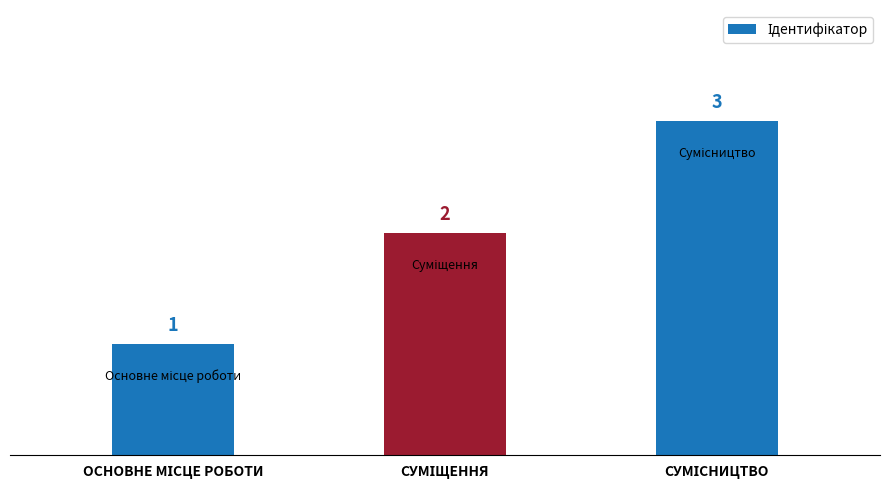

How many bars are there in total?

3